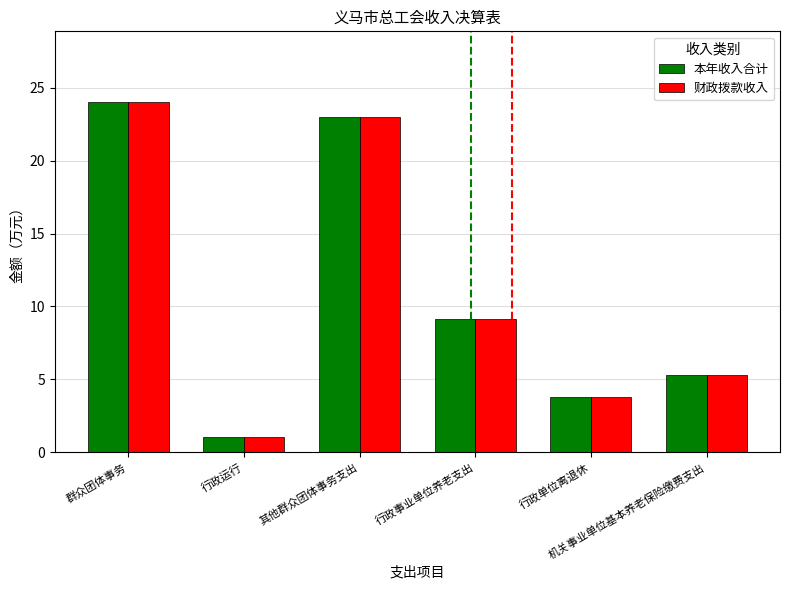

List the labels in order of 财政拨款收入 value, smallest first.

行政运行, 行政单位离退休, 机关事业单位基本养老保险缴费支出, 行政事业单位养老支出, 其他群众团体事务支出, 群众团体事务